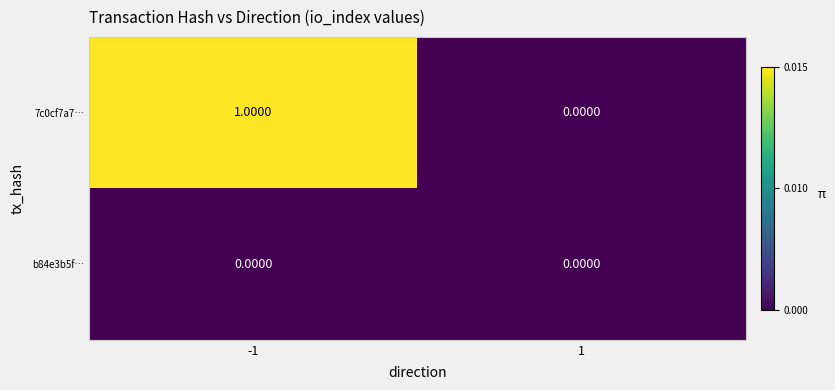

Which series has the largest total across all categories?

7c0cf7a7…